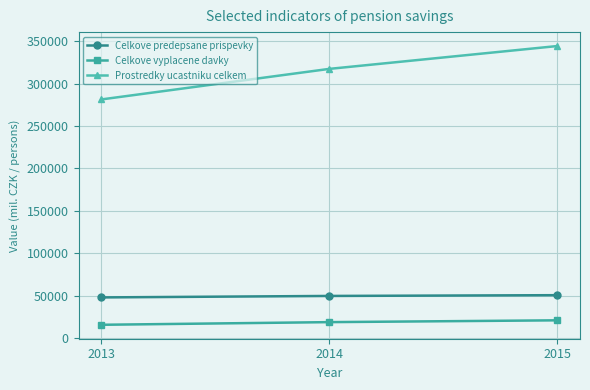

What are all the series names shown in the legend?

Celkove predepsane prispevky, Celkove vyplacene davky, Prostredky ucastniku celkem